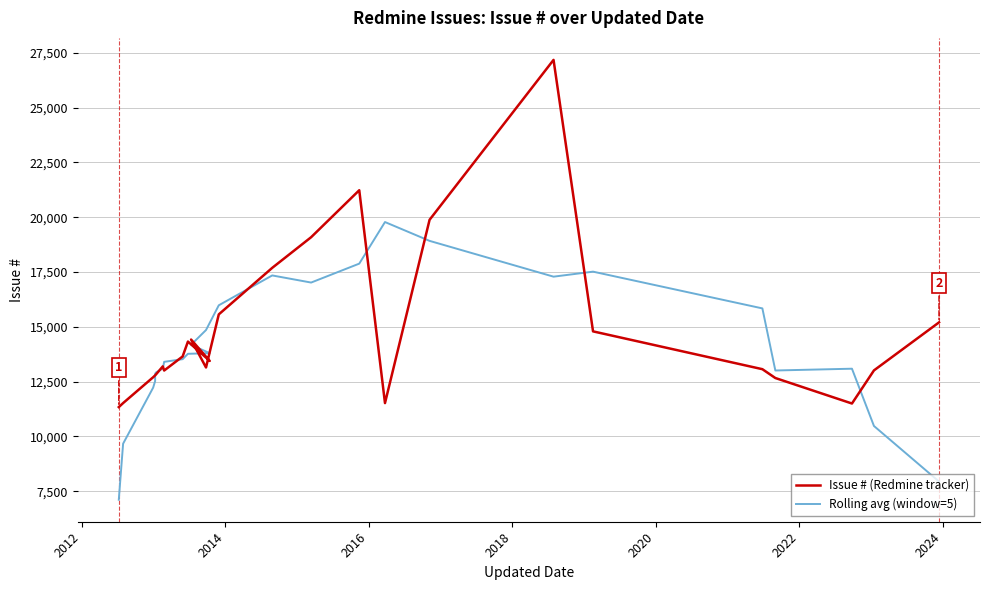

The value of Rolling avg (window=5) at 2024 is 20790.4. True or false?

False